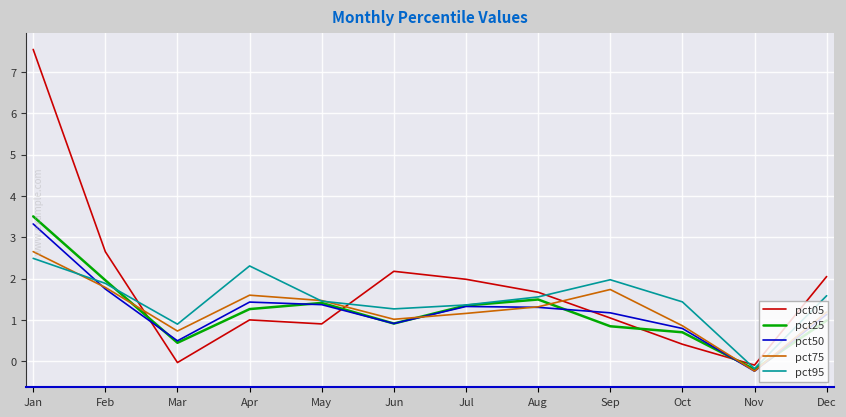

What is the highest value of the pct75 series?

2.7